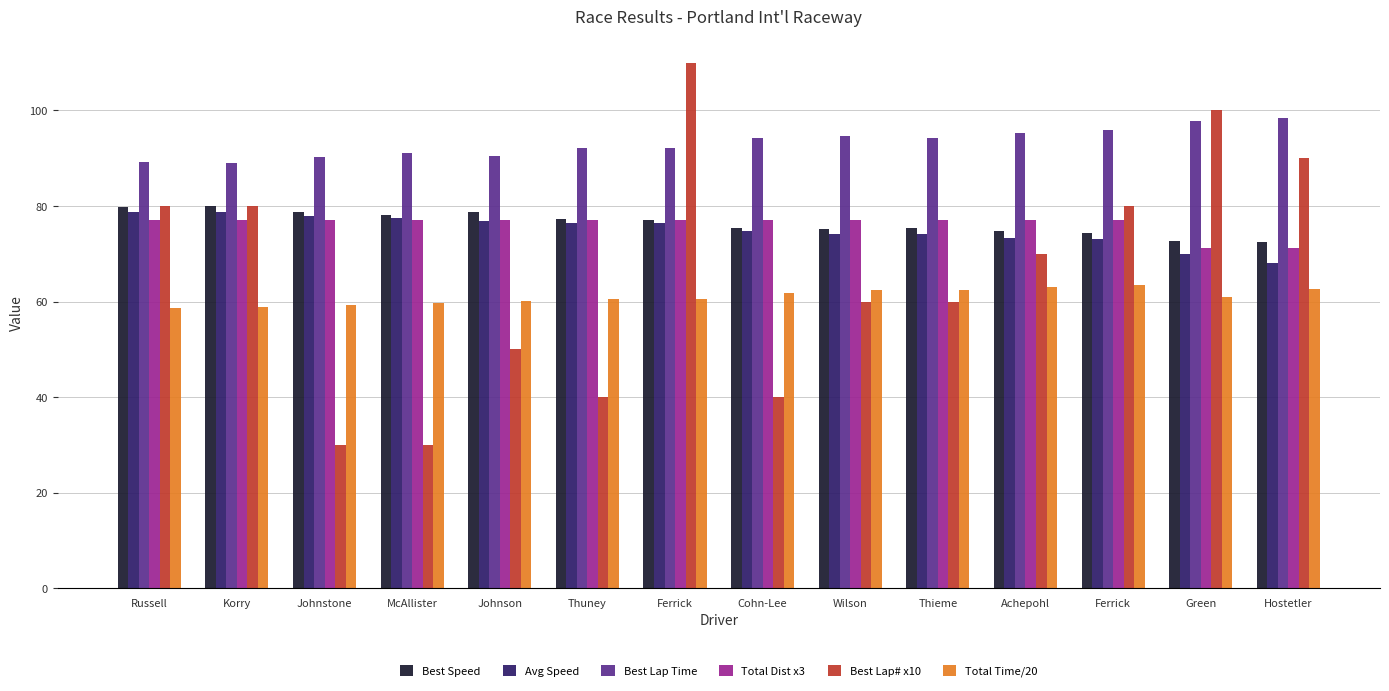

What is the spread (max minus min) of values at McAllister?

61.0